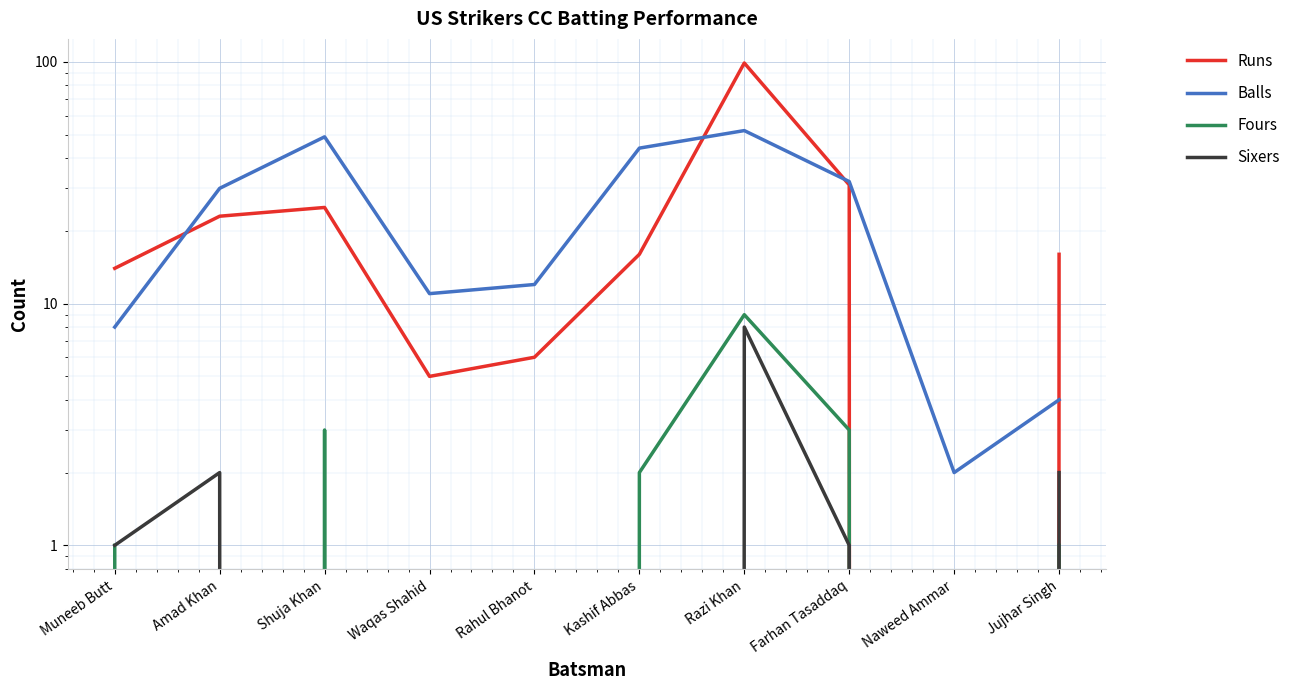

Where does the Fours series first go above 1?

Shuja Khan